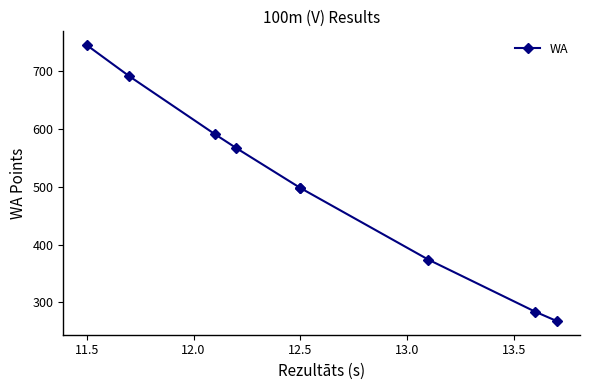

The value at 11.5 is 1180. True or false?

False